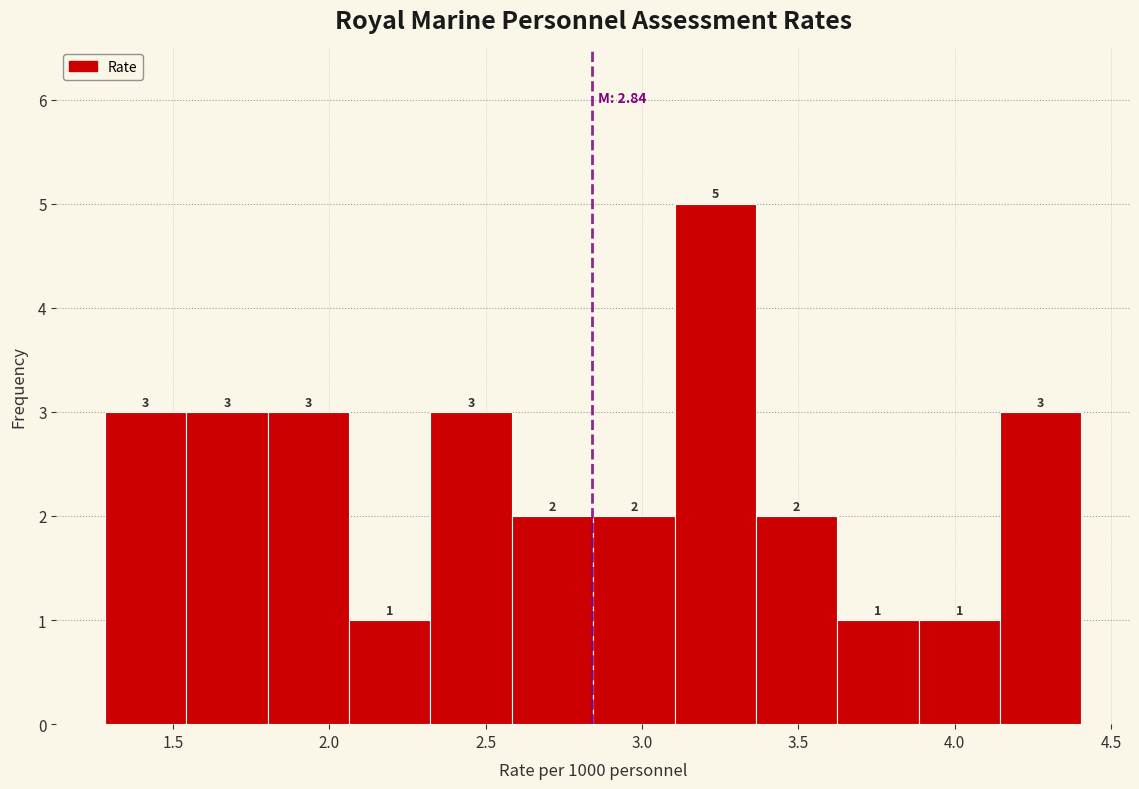

Reading left to right, transcribe this chart: for each bar, give the range it covers on the x-axis and its height. The bar edges are not printed on the chart, so give them approximately, as read against the axis.

1.30 to 1.55: 3
1.55 to 1.80: 3
1.80 to 2.05: 3
2.05 to 2.30: 1
2.30 to 2.60: 3
2.60 to 2.85: 2
2.85 to 3.10: 2
3.10 to 3.35: 5
3.35 to 3.60: 2
3.60 to 3.90: 1
3.90 to 4.15: 1
4.15 to 4.40: 3